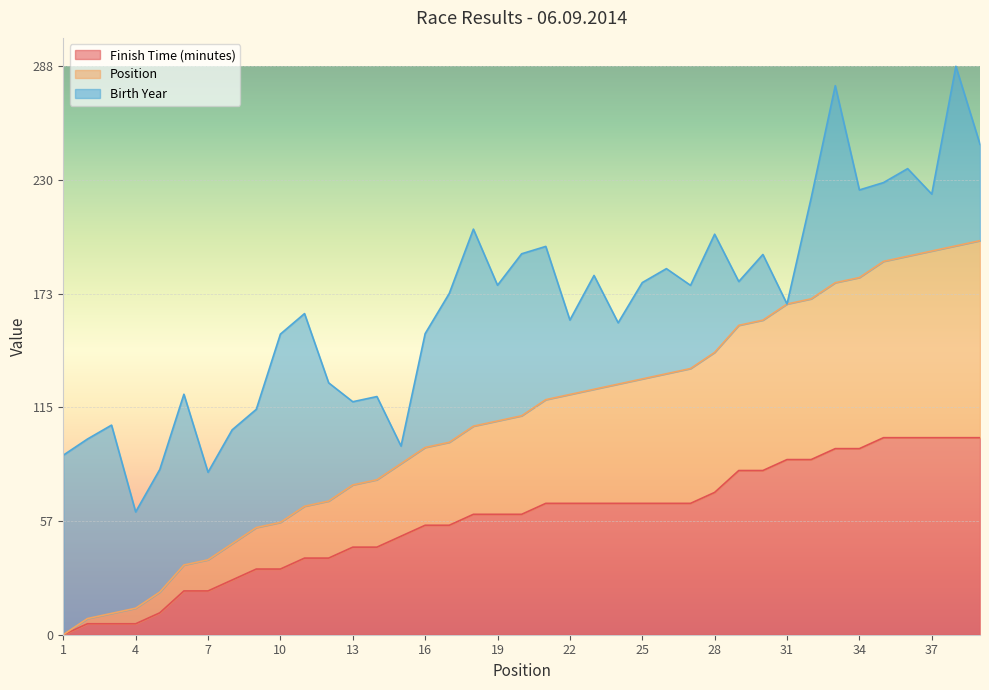

Between 1 and 30, which series saw the biggest shift?

Position